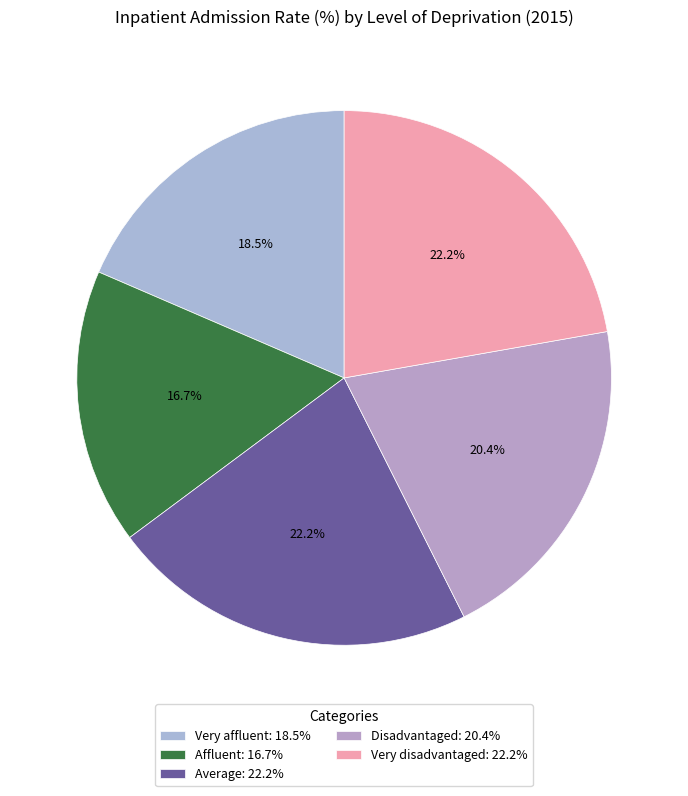

Rank the categories by value from lowest to highest.

Affluent, Very affluent, Disadvantaged, Average, Very disadvantaged